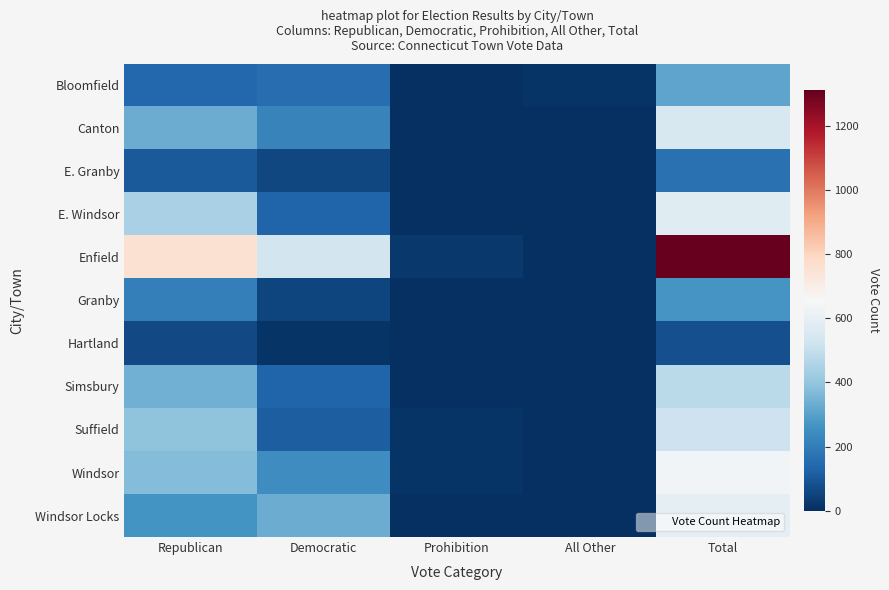

Rank the series at All Other from highest to lowest value.

Bloomfield, Windsor, Granby, Canton, E. Granby, E. Windsor, Enfield, Hartland, Simsbury, Suffield, Windsor Locks